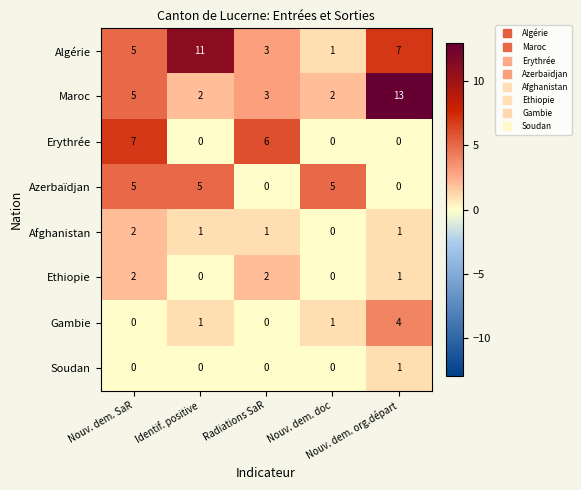

What is the total value across all series at Nouv. dem. doc?

9